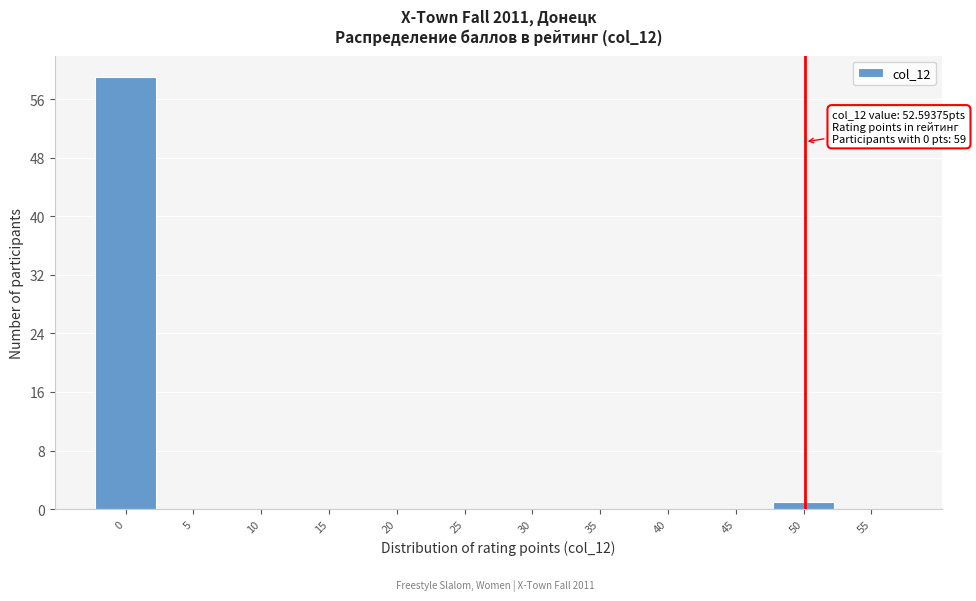

Reading left to right, what are all the values shown in this chart?

0=59	5=0	10=0	15=0	20=0	25=0	30=0	35=0	40=0	45=0	50=1	55=0